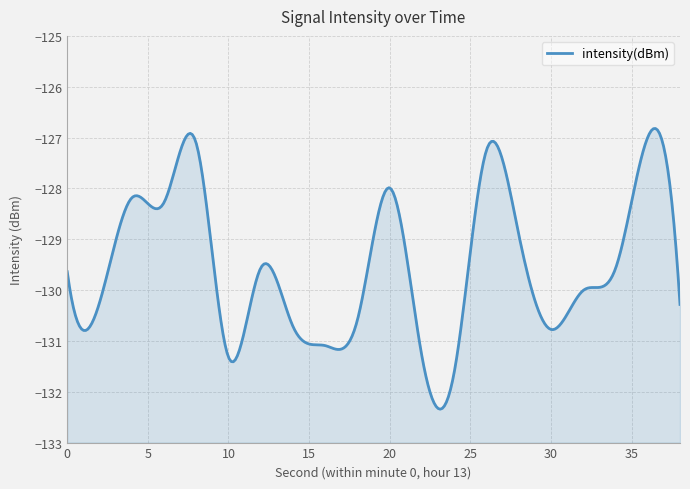

Where does the data first go above -129?

4